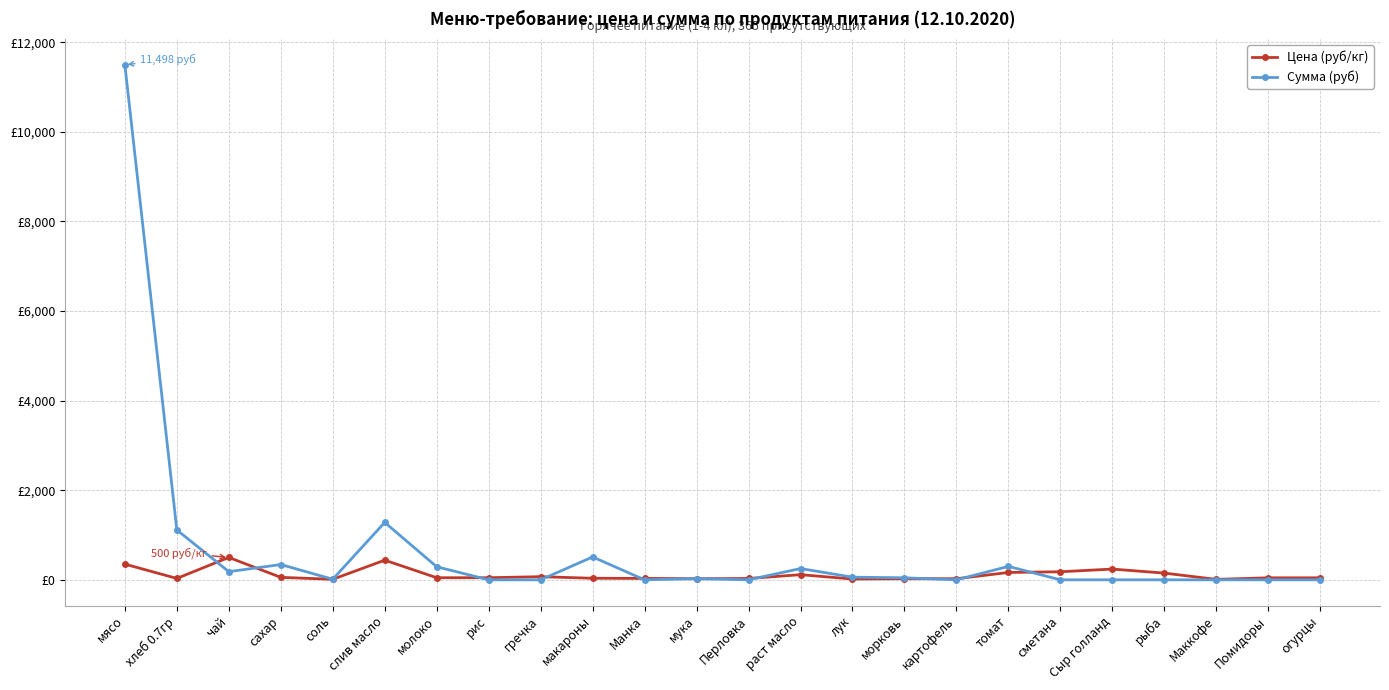

Does the chart have visible grid lines?

Yes